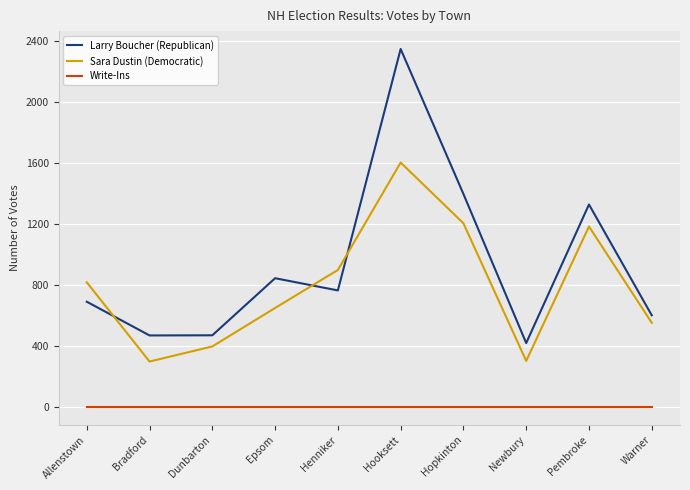

At which category is the sum across all series the highest?

Hooksett